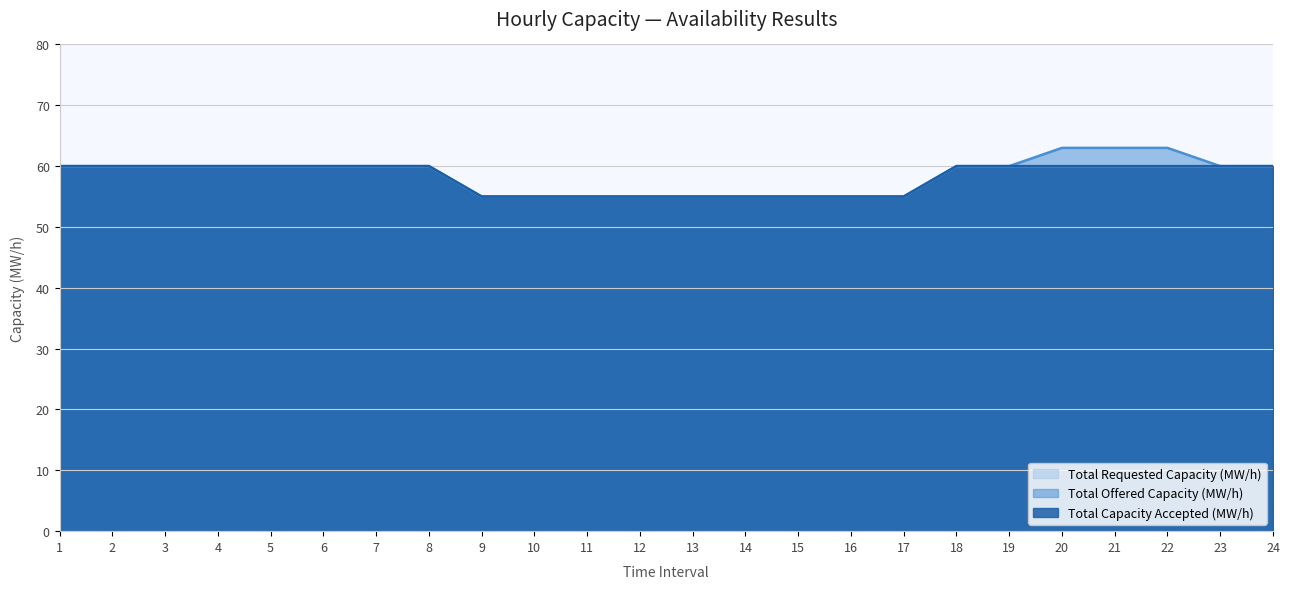

The value of Total Offered Capacity (MW/h) at 22 is 63. True or false?

True